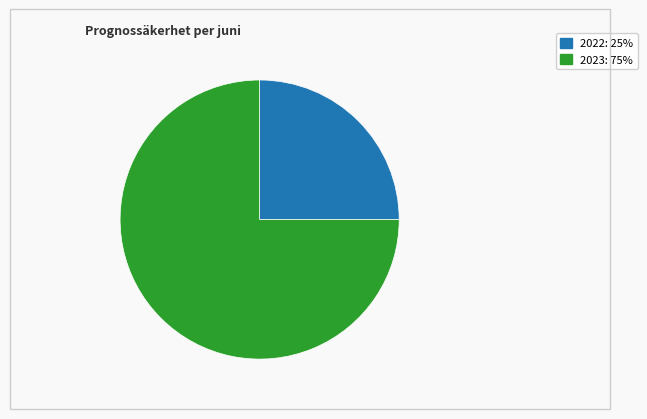

Is there any slice that represents more than half of the pie?

Yes